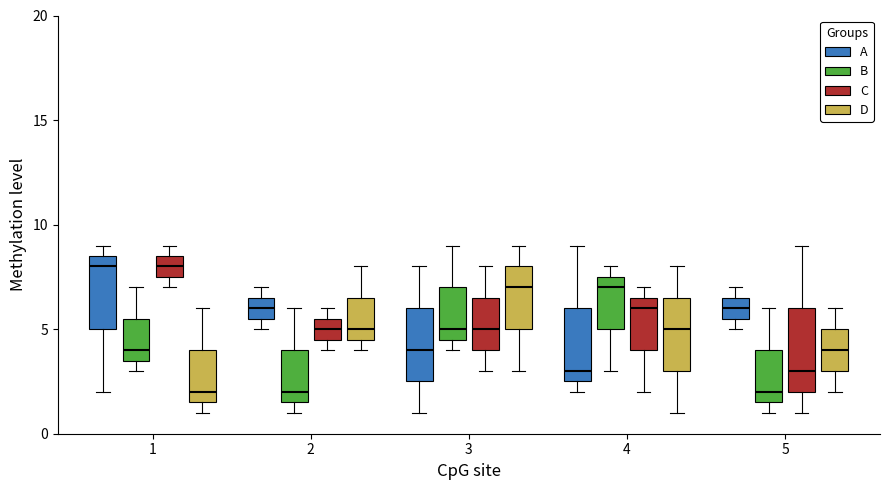

Reading left to right, transcribe this box plot: for each box, give where its median line is, the range the box spans, and where its two whiskers end, as read against the y-axis. The values are not printed on the chart, so give them approximately, as read against the axis.

1 (A): median 8.0, box 5.0 to 8.5, whiskers 2.0 to 9.0
1 (B): median 4.0, box 3.5 to 5.5, whiskers 3.0 to 7.0
1 (C): median 8.0, box 7.5 to 8.5, whiskers 7.0 to 9.0
1 (D): median 2.0, box 1.5 to 4.0, whiskers 1.0 to 6.0
2 (A): median 6.0, box 5.5 to 6.5, whiskers 5.0 to 7.0
2 (B): median 2.0, box 1.5 to 4.0, whiskers 1.0 to 6.0
2 (C): median 5.0, box 4.5 to 5.5, whiskers 4.0 to 6.0
2 (D): median 5.0, box 4.5 to 6.5, whiskers 4.0 to 8.0
3 (A): median 4.0, box 2.5 to 6.0, whiskers 1.0 to 8.0
3 (B): median 5.0, box 4.5 to 7.0, whiskers 4.0 to 9.0
3 (C): median 5.0, box 4.0 to 6.5, whiskers 3.0 to 8.0
3 (D): median 7.0, box 5.0 to 8.0, whiskers 3.0 to 9.0
4 (A): median 3.0, box 2.5 to 6.0, whiskers 2.0 to 9.0
4 (B): median 7.0, box 5.0 to 7.5, whiskers 3.0 to 8.0
4 (C): median 6.0, box 4.0 to 6.5, whiskers 2.0 to 7.0
4 (D): median 5.0, box 3.0 to 6.5, whiskers 1.0 to 8.0
5 (A): median 6.0, box 5.5 to 6.5, whiskers 5.0 to 7.0
5 (B): median 2.0, box 1.5 to 4.0, whiskers 1.0 to 6.0
5 (C): median 3.0, box 2.0 to 6.0, whiskers 1.0 to 9.0
5 (D): median 4.0, box 3.0 to 5.0, whiskers 2.0 to 6.0